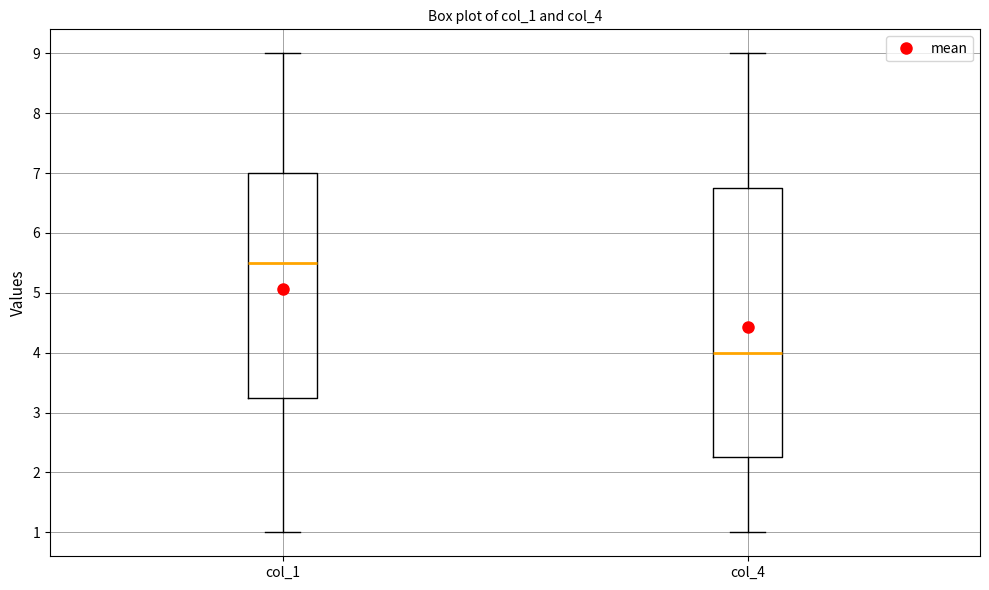

Comparing the boxes themselves (not the whiskers), which one is the tallest?

col_4